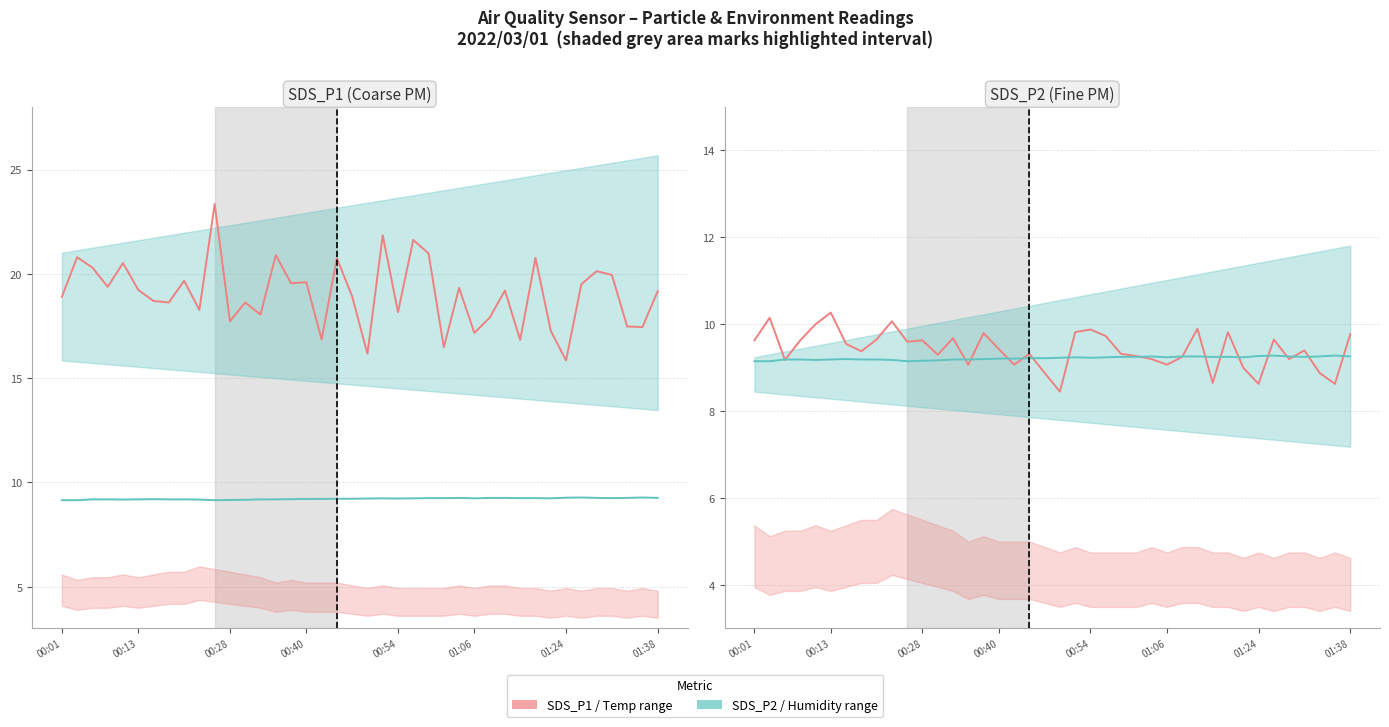

Between 11 and 32, which series saw the biggest shift?

SDS_P2